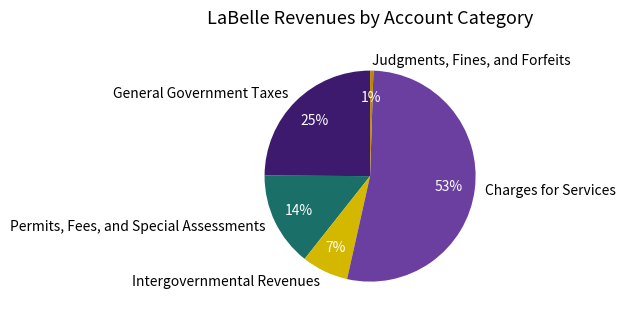

Which slice is the smallest?

Judgments, Fines, and Forfeits